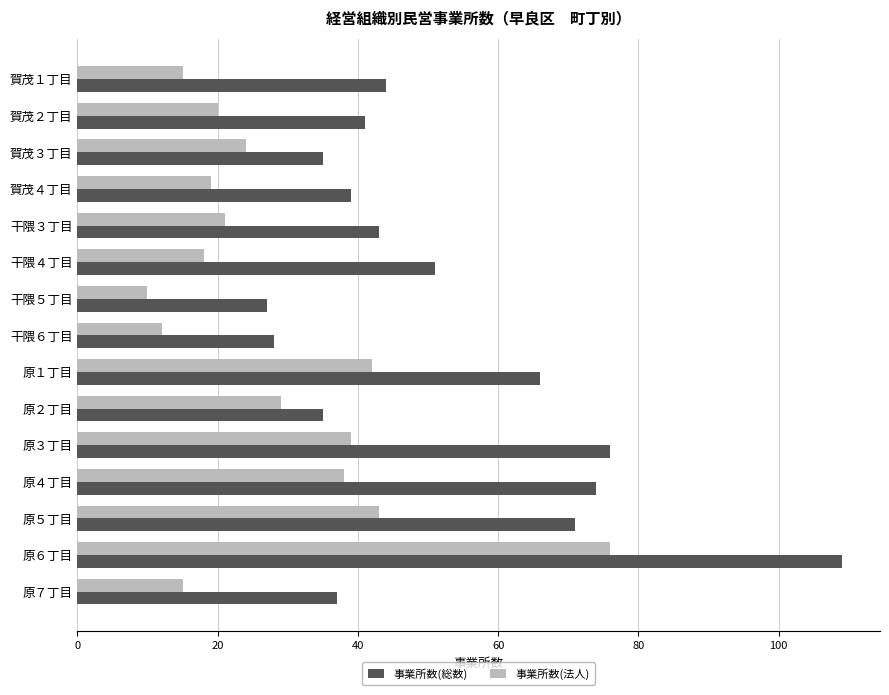

True or false: 事業所数(法人) has a value of 10 at 干隈５丁目.

True